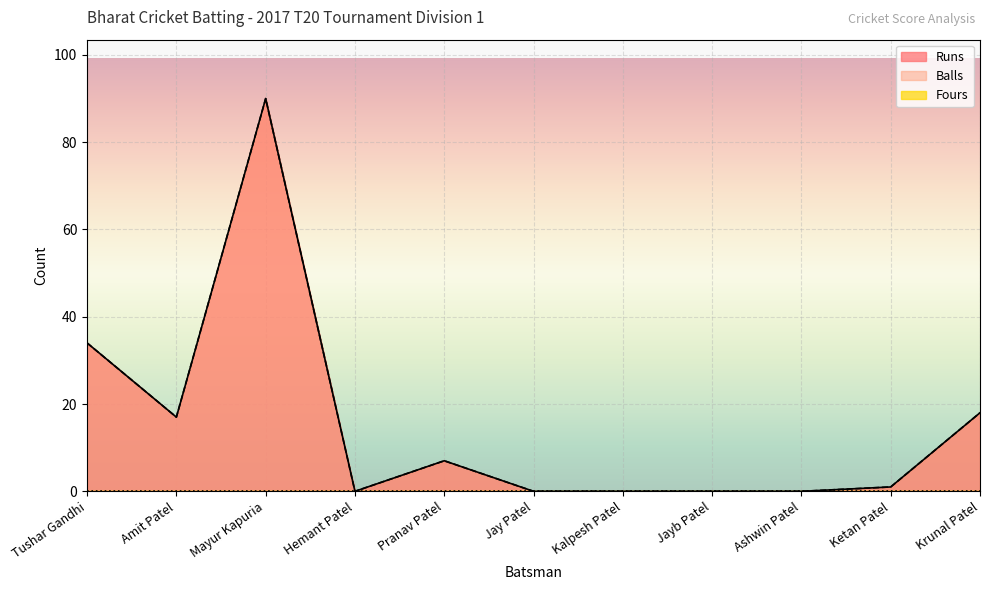

What position from the right is Krunal Patel?

1